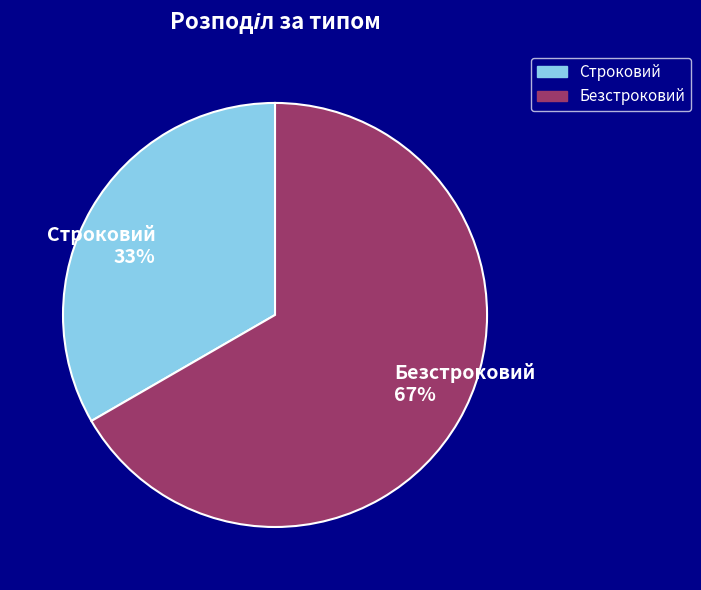

Is it true that Безстроковий is 67% of the pie?

True